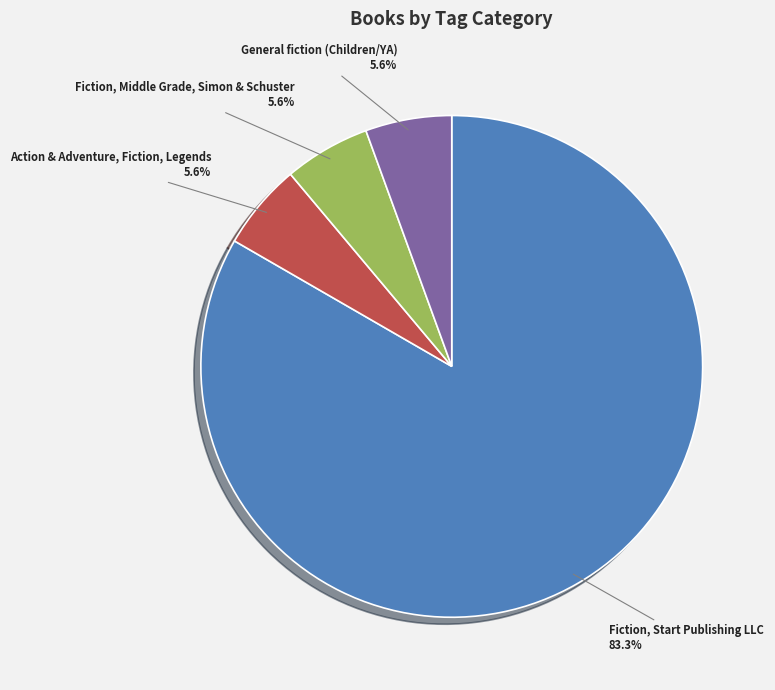

What percentage is the Fiction, Middle Grade, Simon & Schuster slice, to the nearest percent?

6%